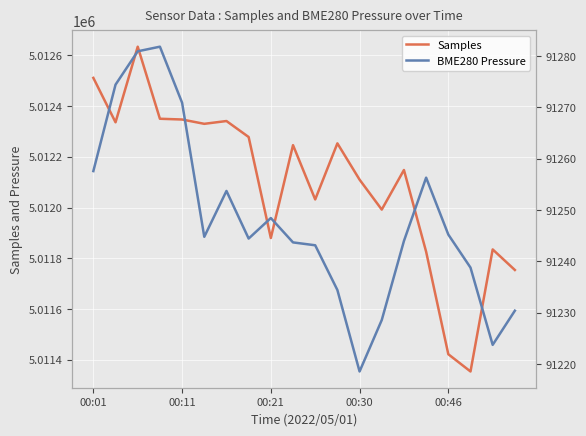

True or false: BME280_pressure has more than 2 interior local peaks.

True